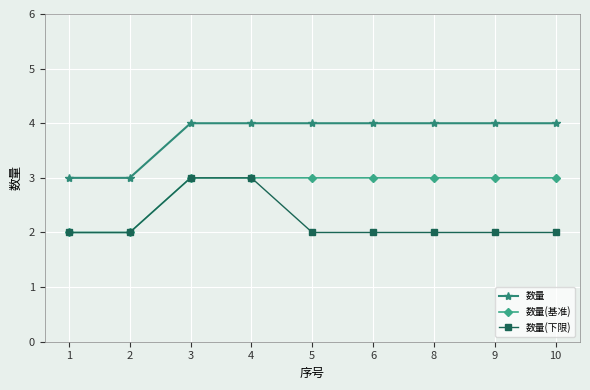

Rank the series at 9 from lowest to highest value.

数量(下限), 数量(基准), 数量